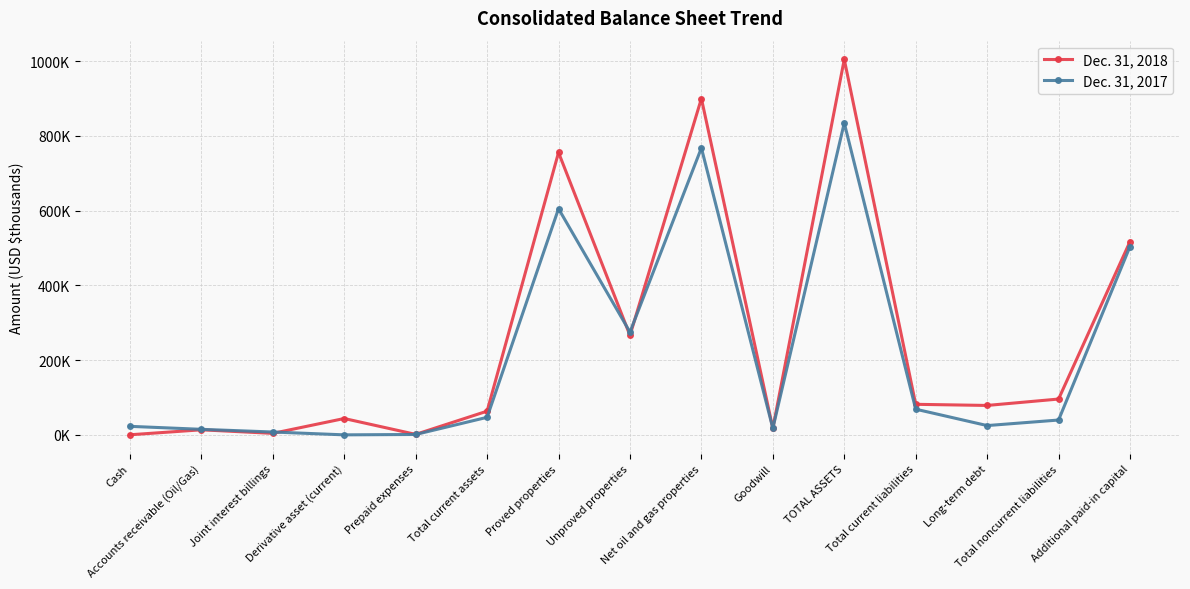

How many times do Dec. 31, 2018 and Dec. 31, 2017 cross each other?

3